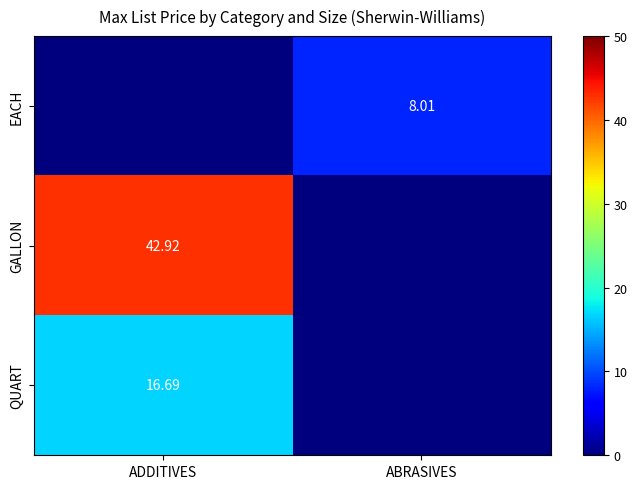

The value of EACH at ADDITIVES is 0.0. True or false?

True